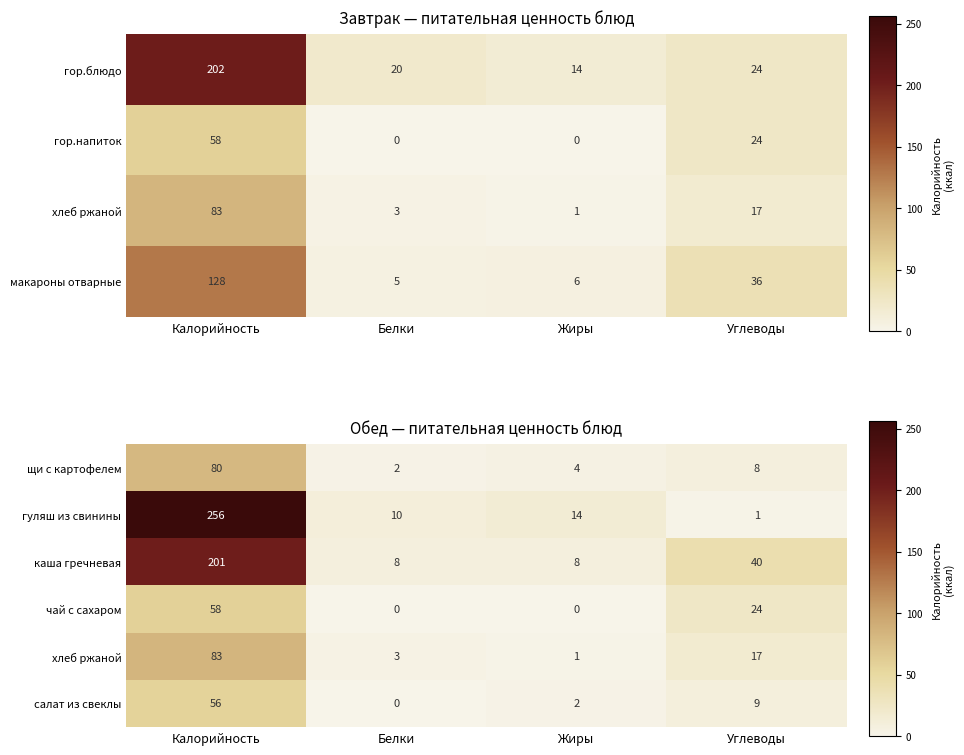

At which label does каша гречневая reach its peak?

Калорийность